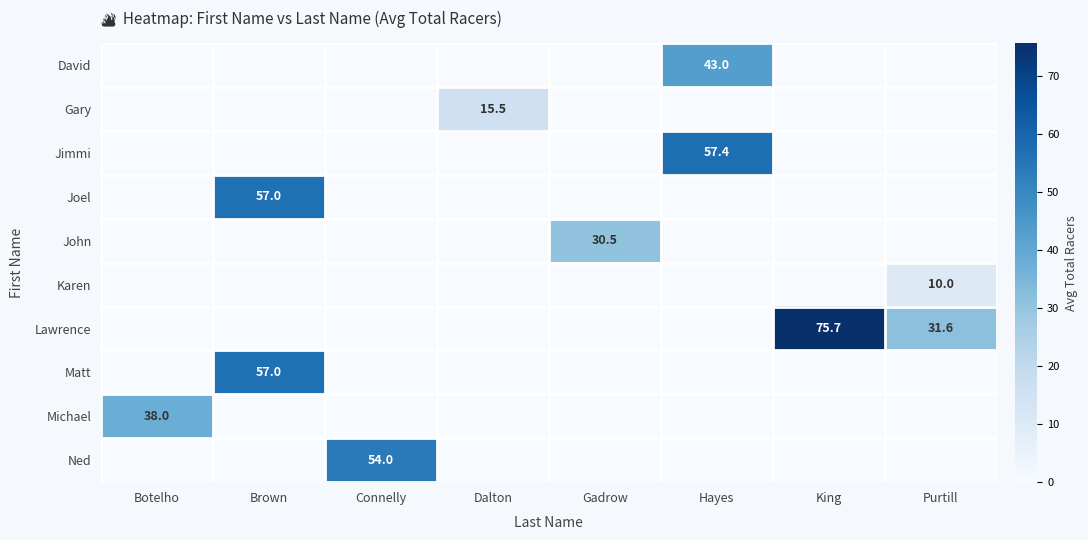

At how many categories does at least one series exceed 47?

4